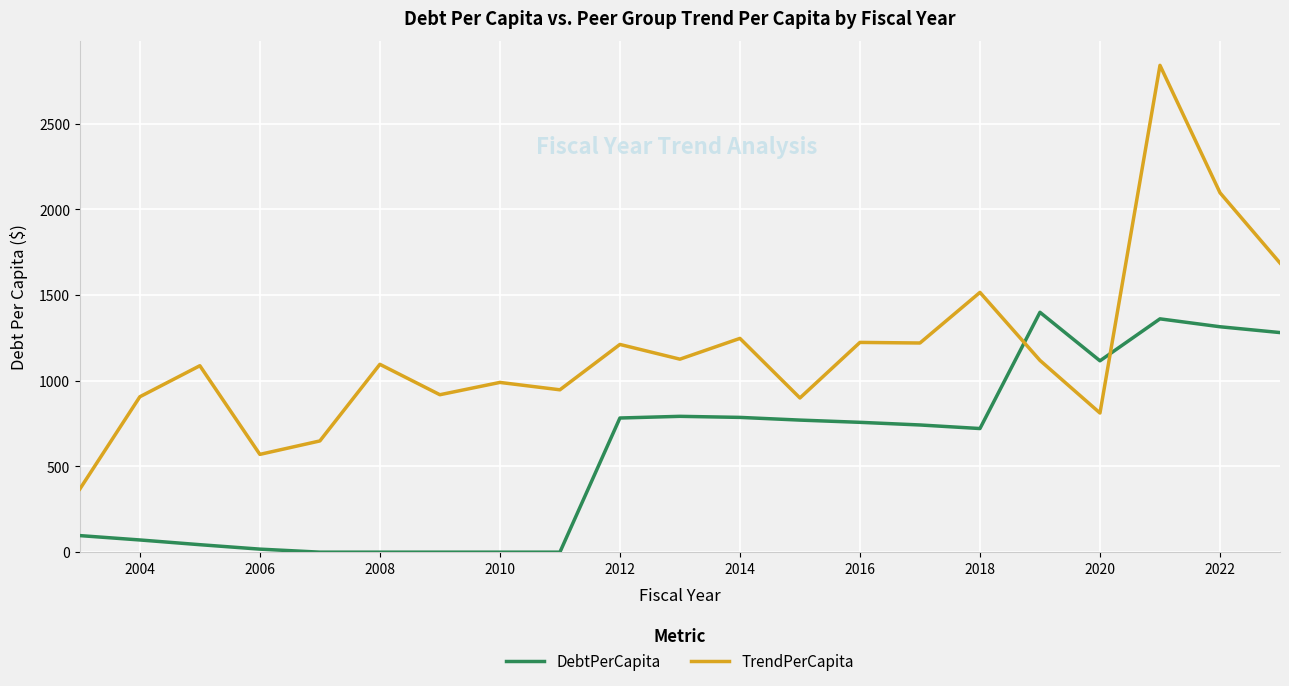

What is the difference between the maximum and minimum values in the DebtPerCapita series?

1399.6